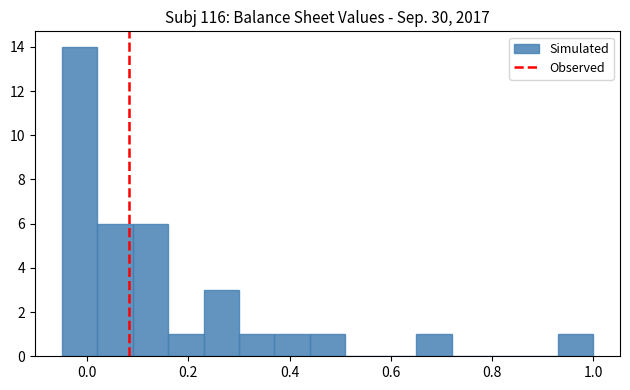

Around what value on the x-axis is the tallest bar? Give the approximate position of its centre, as read against the axis.

-0.02